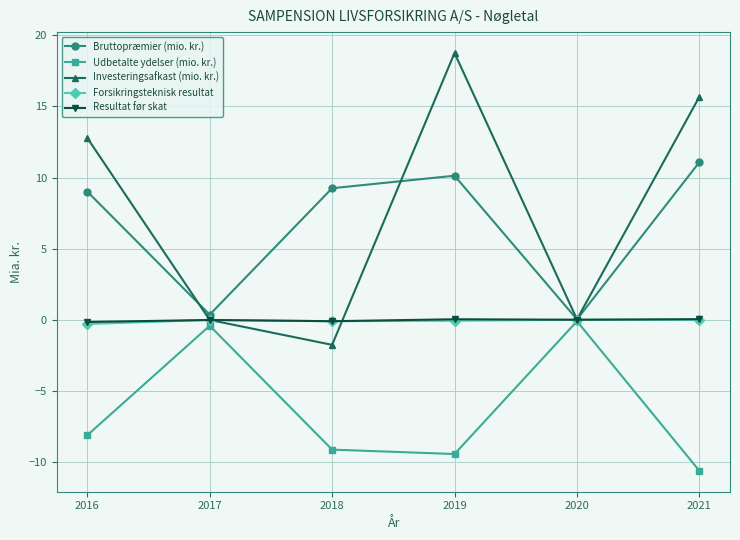

True or false: Udbetalte ydelser (mio. kr.) has a value of -5.7 at 2021.

False